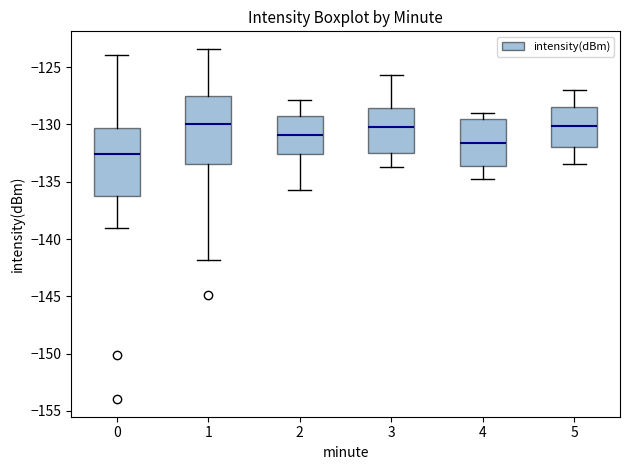

Where does the lower whisker of the box at x = 0 end on the y-axis? The values are not printed on the chart, so give them approximately, as read against the axis.

-139.0